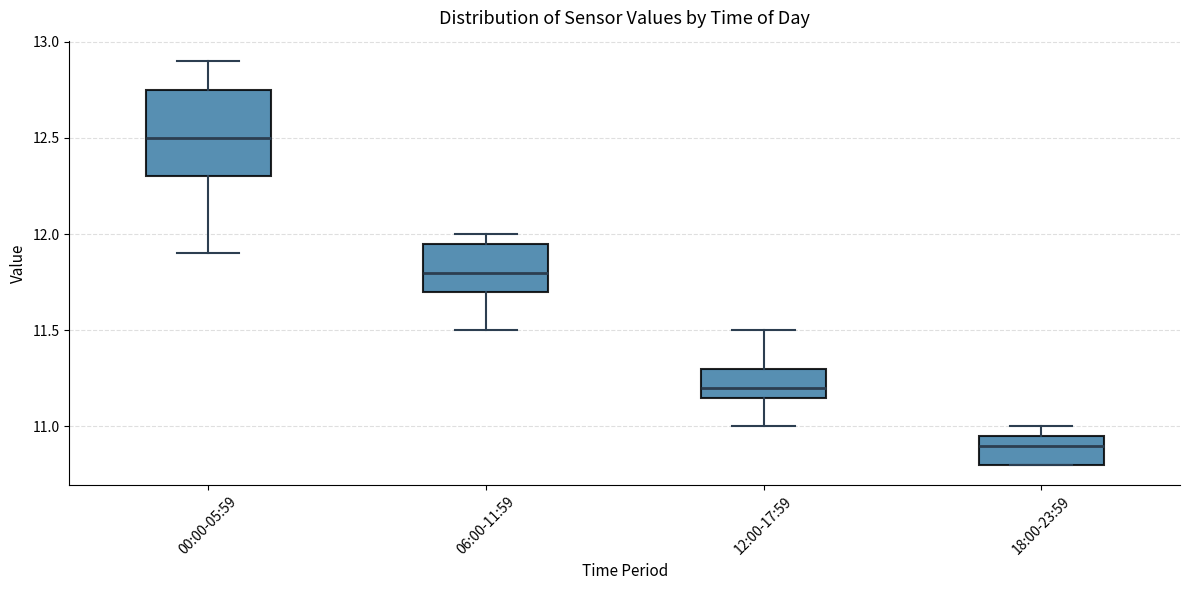

Which box has the highest median line?

00:00-05:59